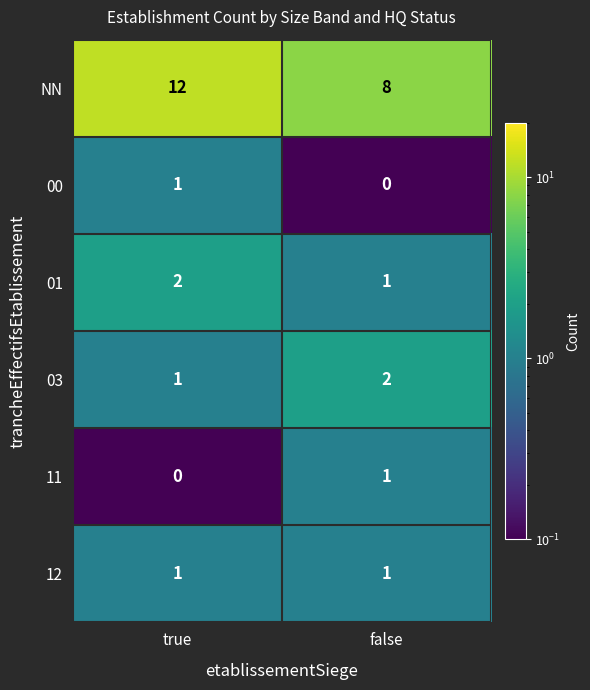

Which series changed the most between true and false?

NN